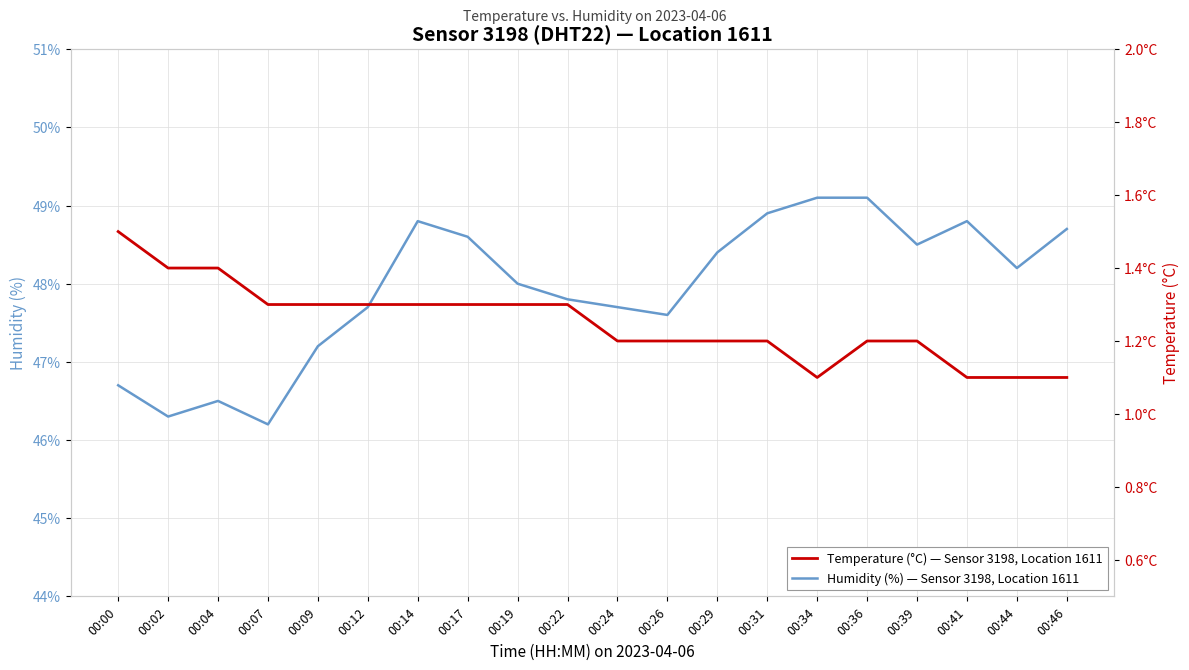

Read the Humidity (%) — Sensor 3198, Location 1611 value at 00:26.

47.6